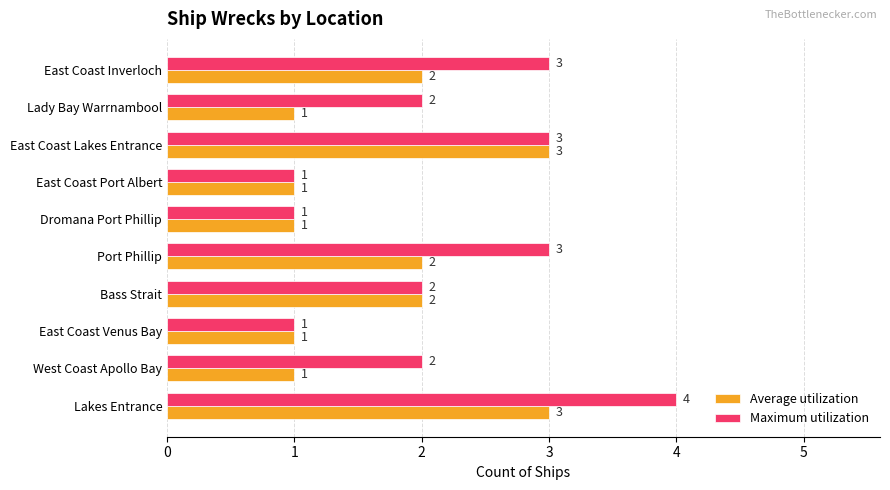

At which category is the sum across all series the highest?

Lakes Entrance